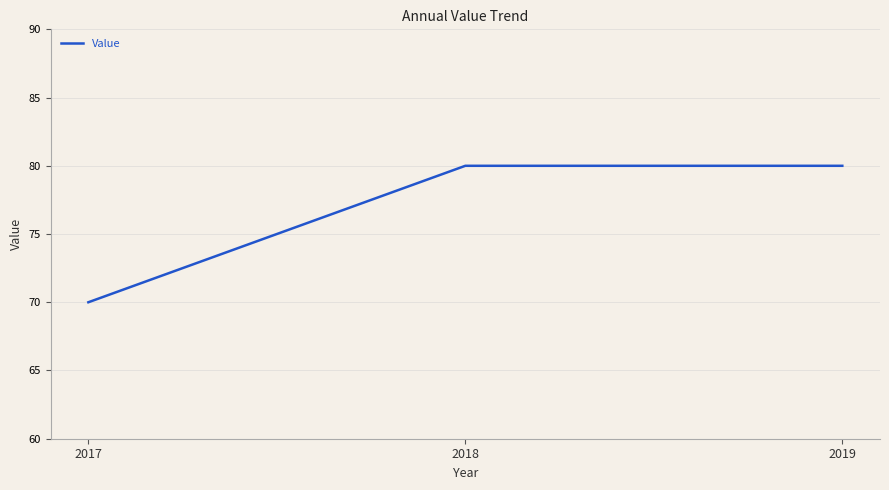

What is the ratio of the value at 2017 to the value at 2018?

0.9